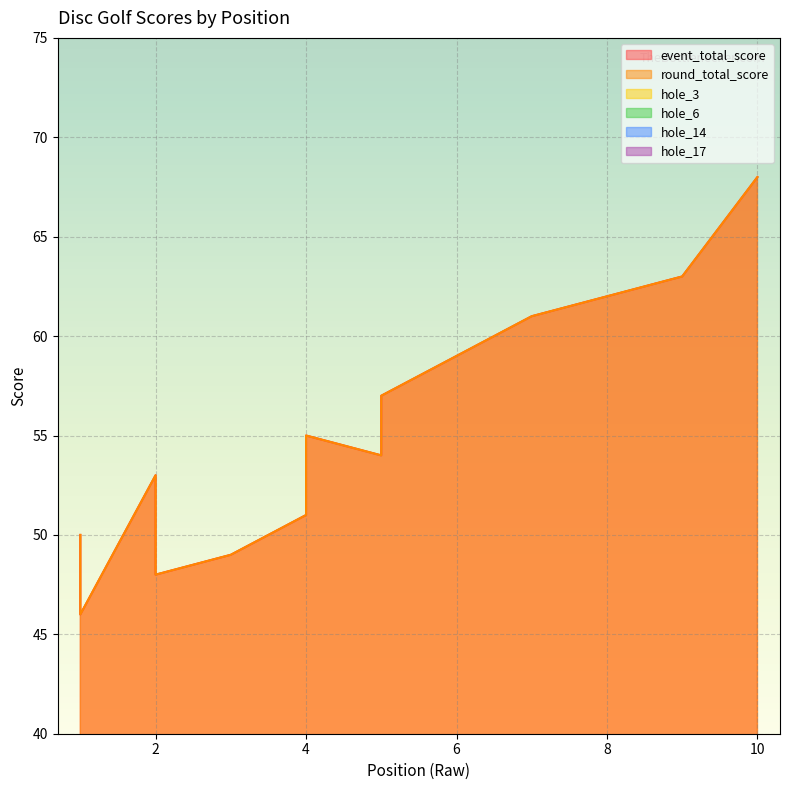

How many hole_14 values are between 4 and 5?

10